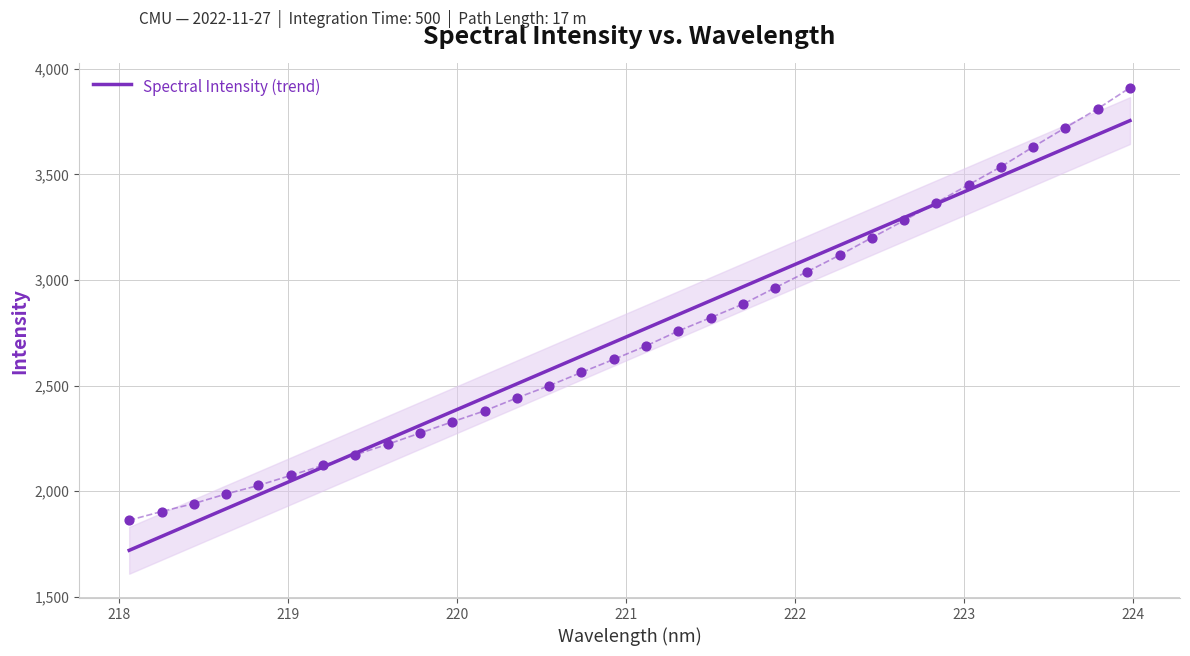

What is the highest value of the Spectral Intensity (trend) series?

3755.2